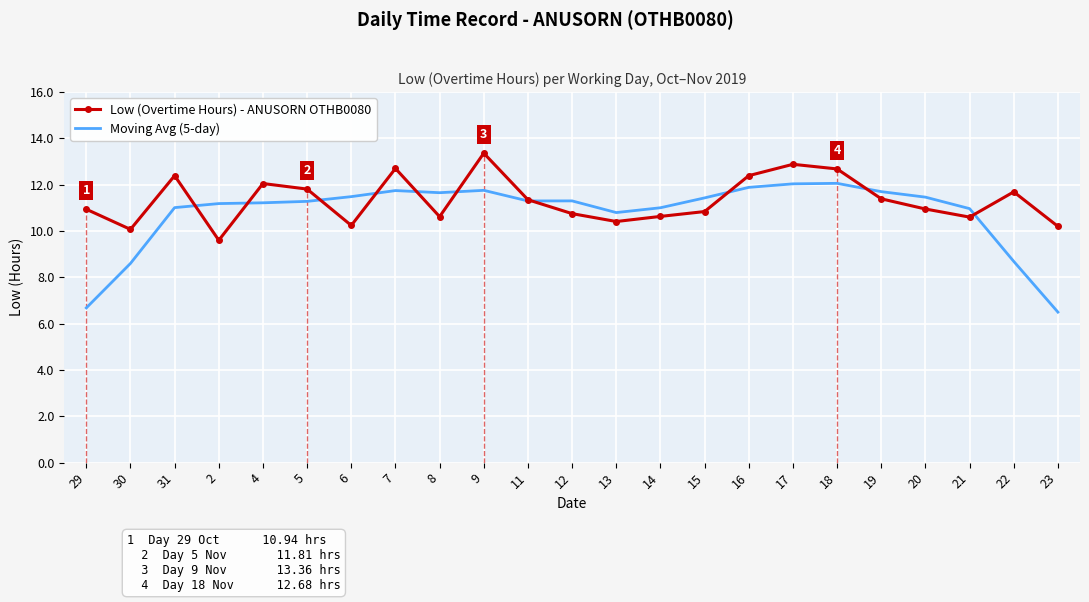

What is the total value across all series at 17?

24.9